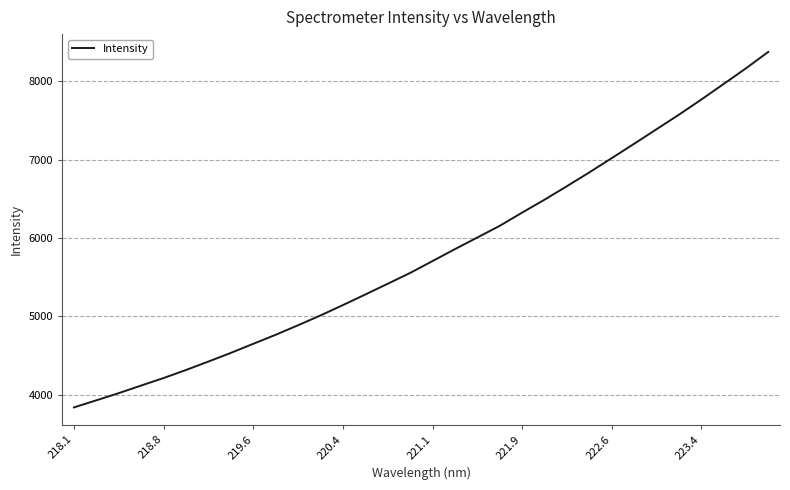

True or false: there are more than 1 points higher than both neighbors.

False